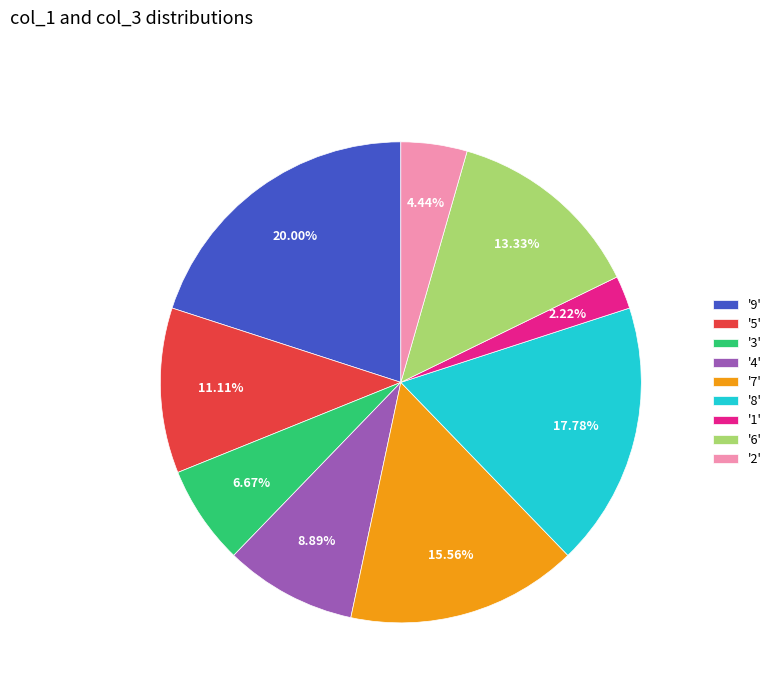

Is the sum of '6' and '8' greater than half?

No